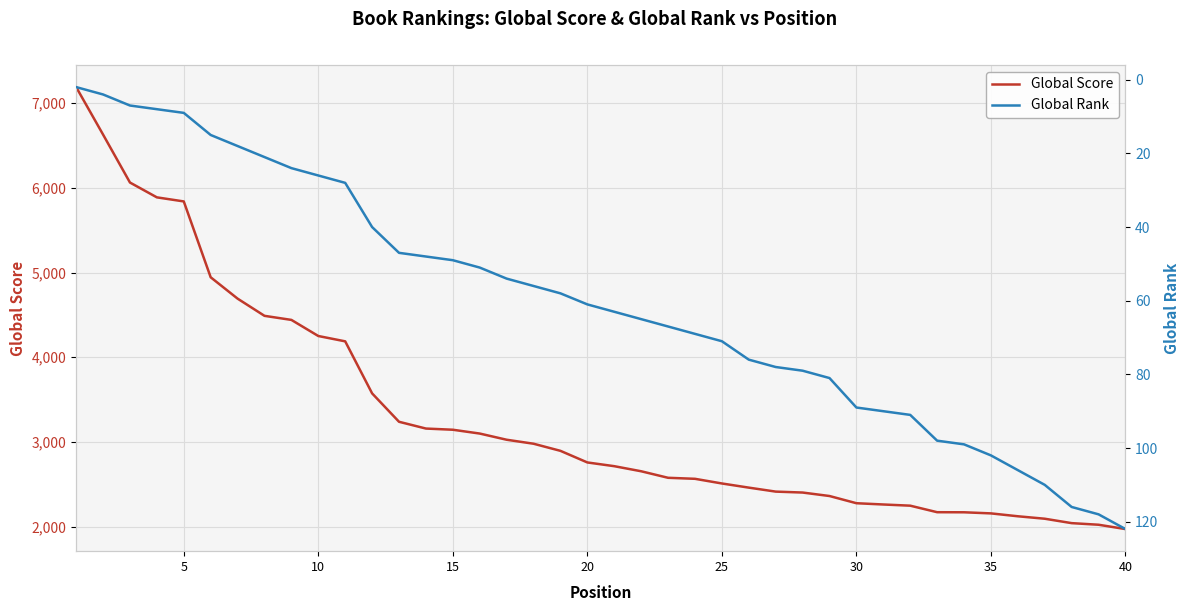

What is the sum of the Global Score values at 30 and 35?

4436